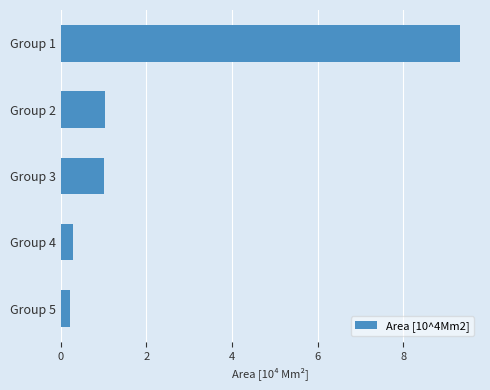

Does the chart contain stacked bars?

No